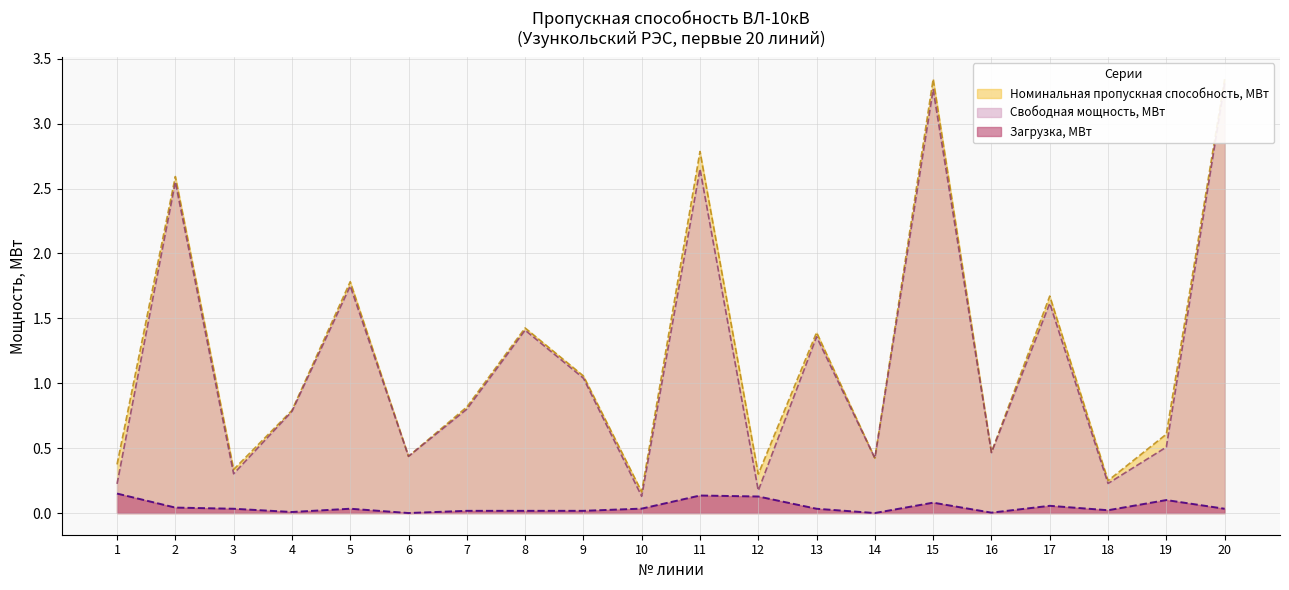

Reading right to left, transcribe all the data shown in this chart.

Номинальная пропускная способность, МВт: 20=3.3	19=0.6	18=0.2	17=1.7	16=0.5	15=3.3	14=0.4	13=1.4	12=0.3	11=2.8	10=0.2	9=1.1	8=1.4	7=0.8	6=0.4	5=1.8	4=0.8	3=0.3	2=2.6	1=0.4
Загрузка, МВт: 20=0.0	19=0.1	18=0.0	17=0.1	16=0.0	15=0.1	14=0.0	13=0.0	12=0.1	11=0.1	10=0.0	9=0.0	8=0.0	7=0.0	6=0.0	5=0.0	4=0.0	3=0.0	2=0.0	1=0.1
Свободная мощность, МВт: 20=3.3	19=0.5	18=0.2	17=1.6	16=0.5	15=3.3	14=0.4	13=1.4	12=0.2	11=2.7	10=0.1	9=1.0	8=1.4	7=0.8	6=0.4	5=1.7	4=0.8	3=0.3	2=2.6	1=0.2